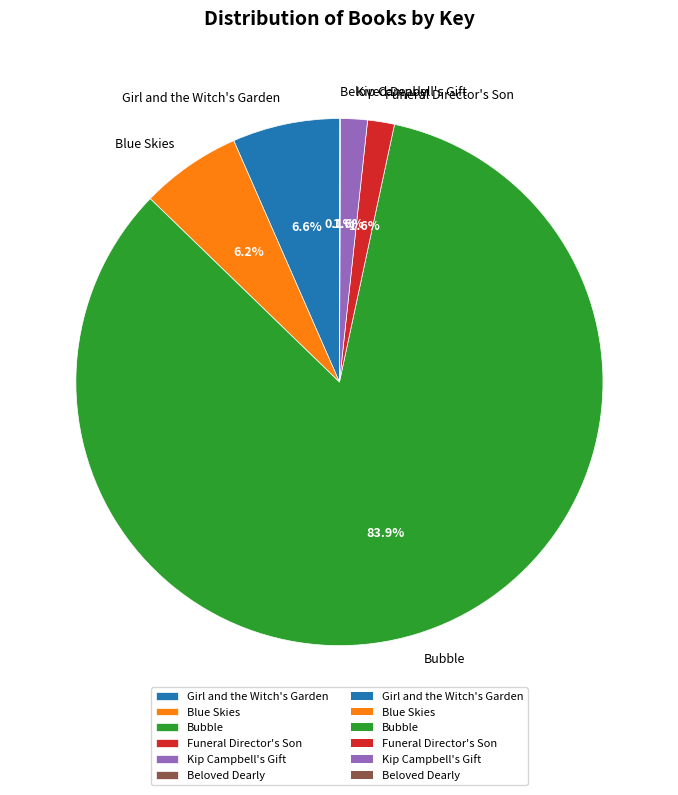

What percentage is NOT represented by Funeral Director's Son?

98.4%